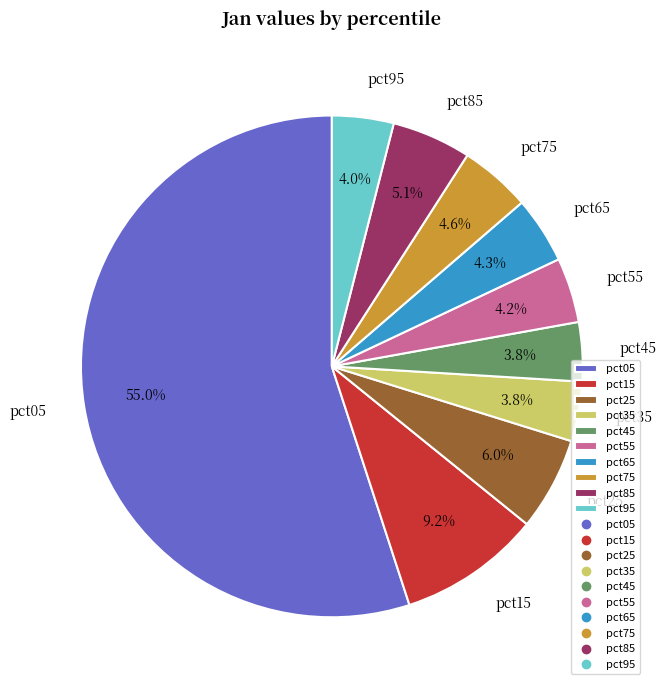

Is the sum of pct55 and pct15 greater than half?

No